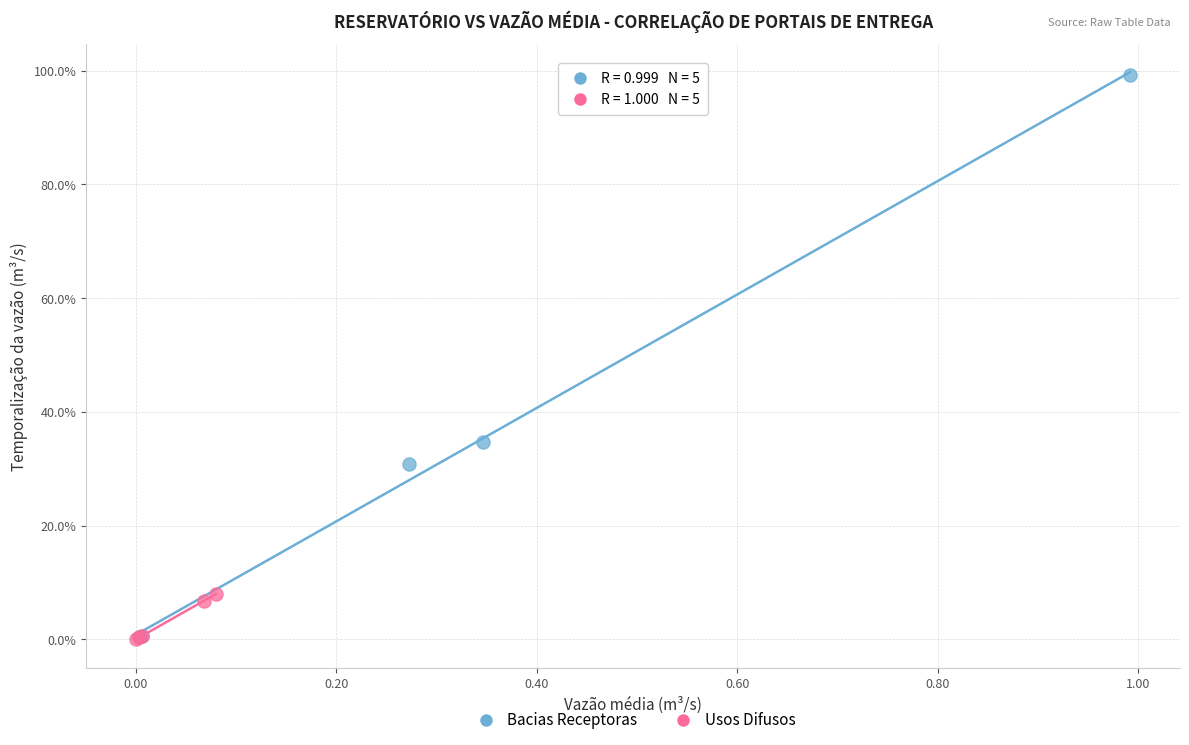

What are all the series names shown in the legend?

Bacias Receptoras, Usos Difusos